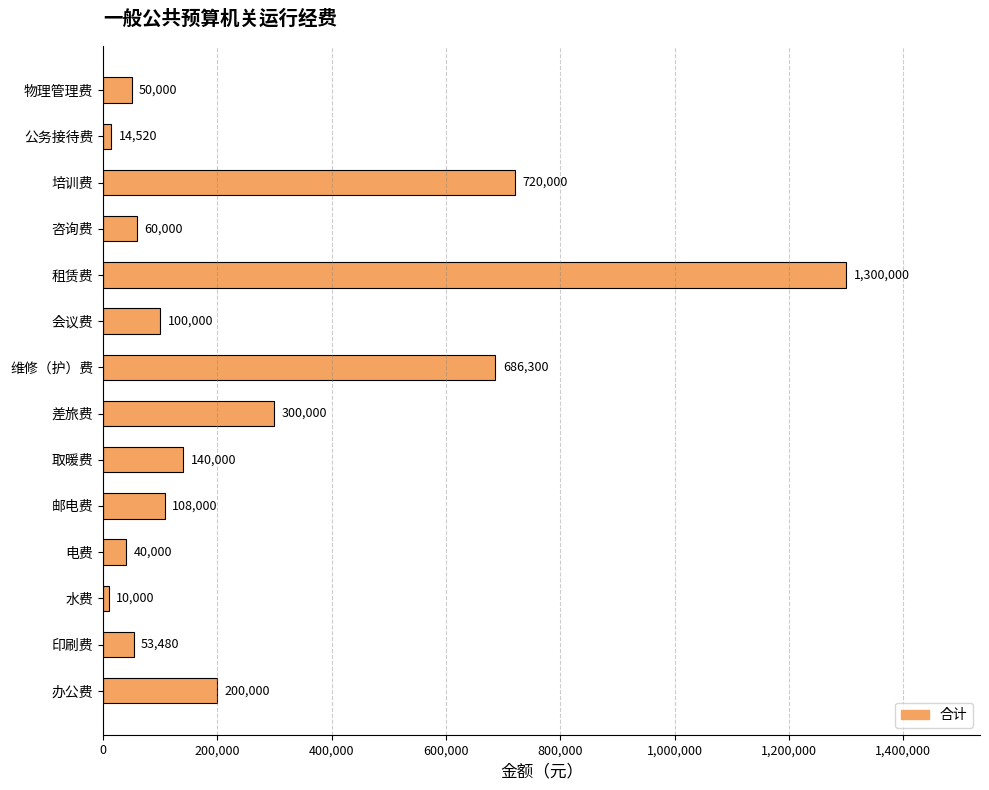

Approximately how many times larger is the value at 维修（护）费 compared to 租赁费?

0.5